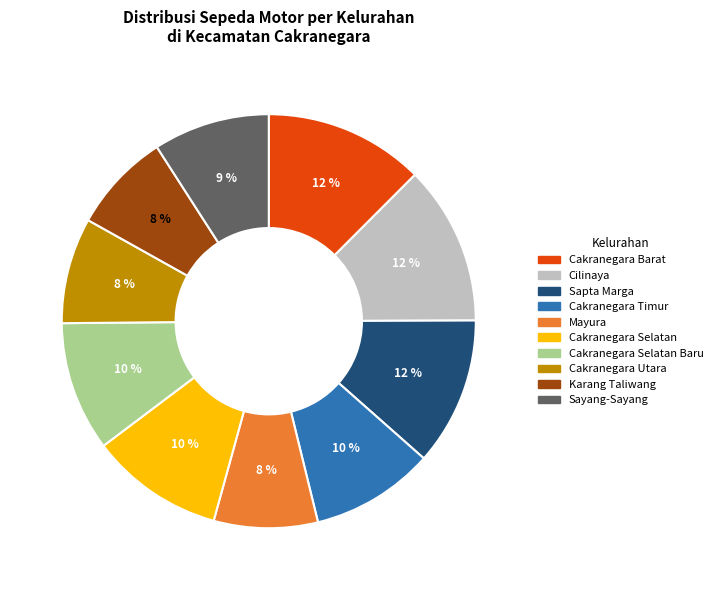

To the nearest percent, what is the average slice percentage?

10%